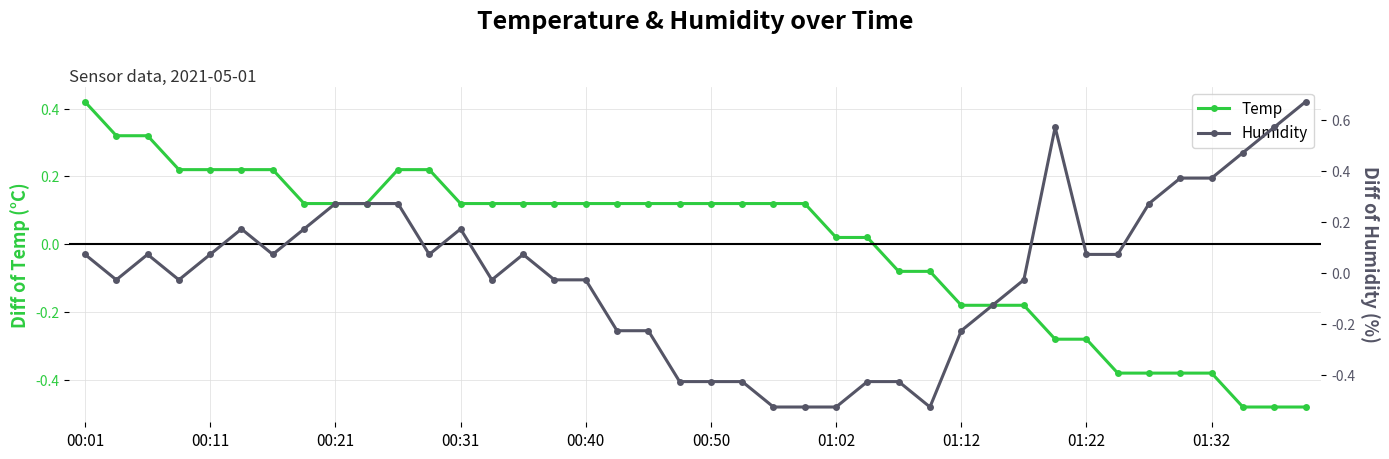

Where does the Temp series first go above 0?

00:01